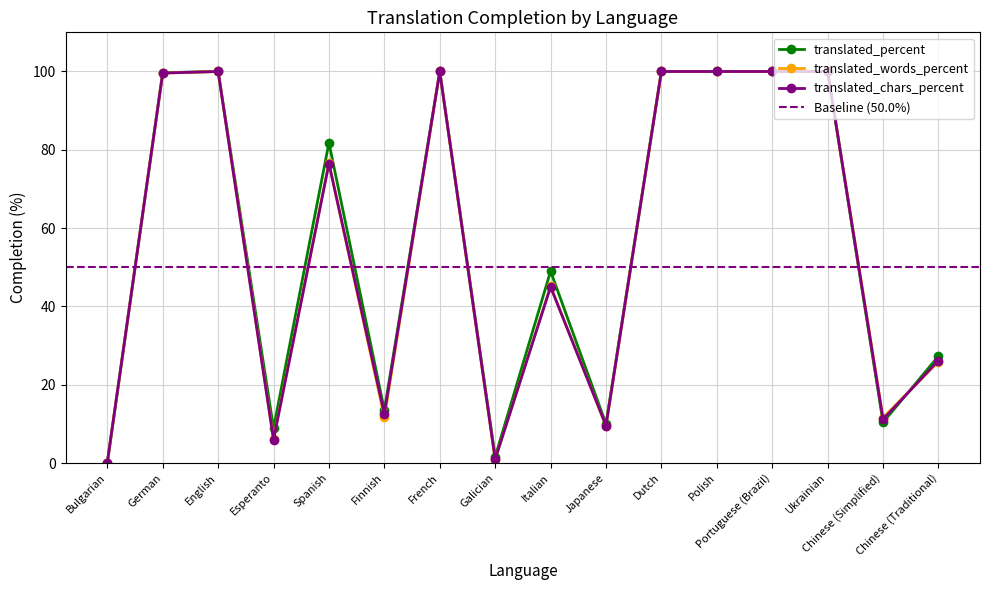

Which series has the largest total across all categories?

translated_percent